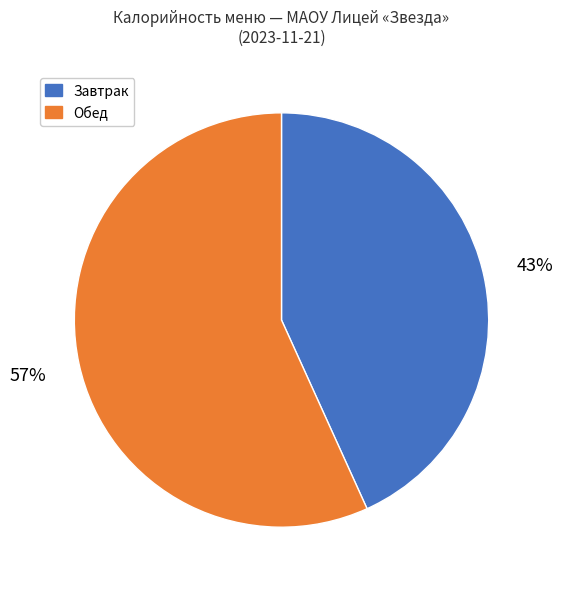

To the nearest percent, what percentage of the pie is Обед?

57%